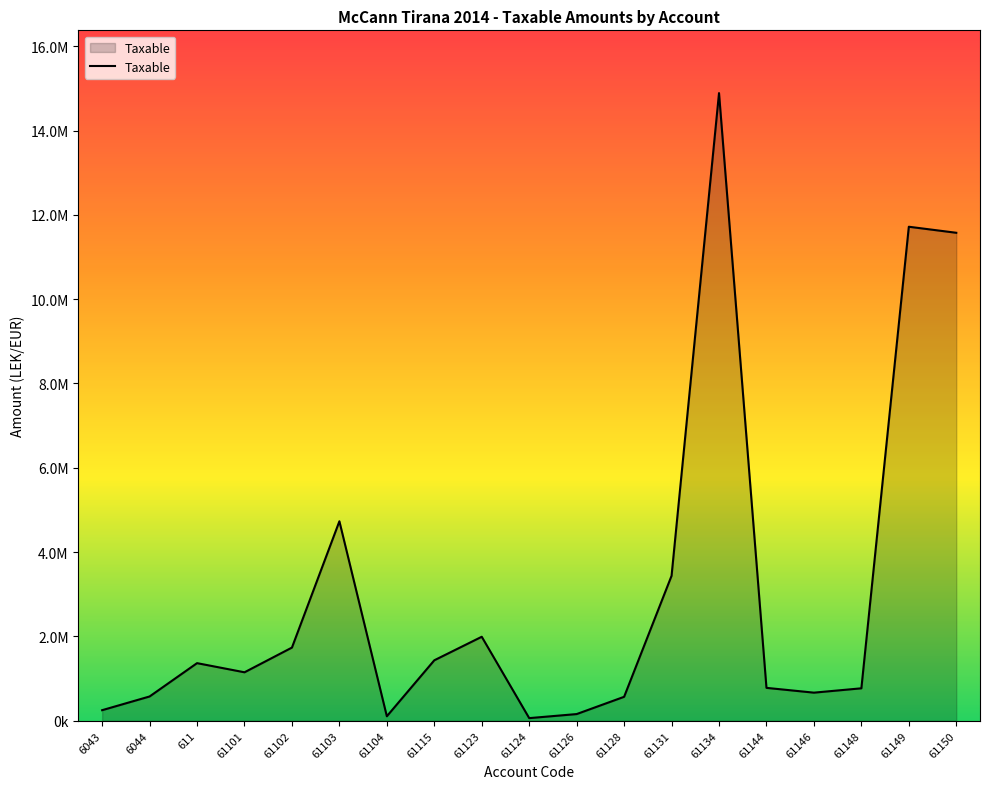

Is this an area chart (filled region under the line)?

Yes